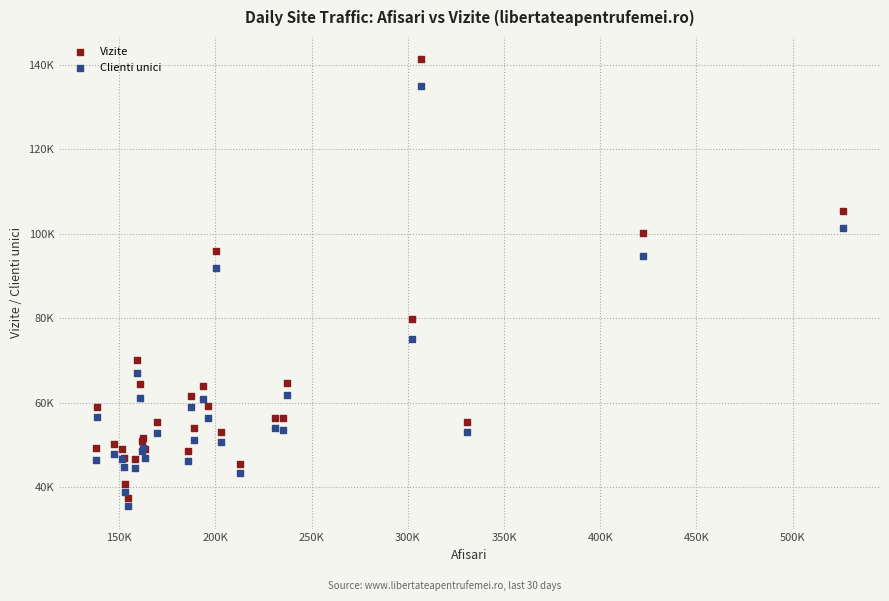

What are all the series names shown in the legend?

Vizite, Clienti unici